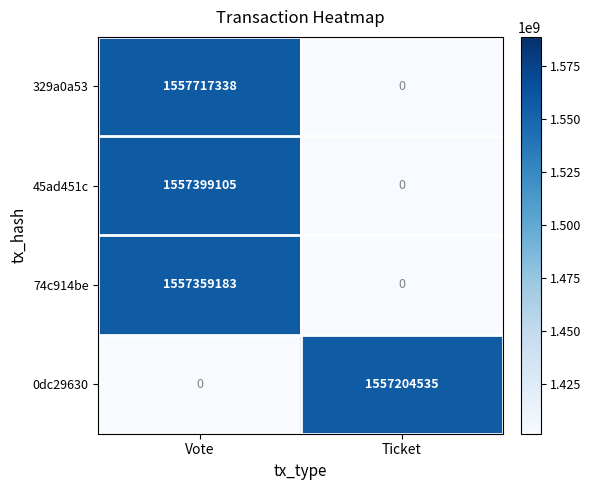

What is the total value across all series at Vote?

4672475626